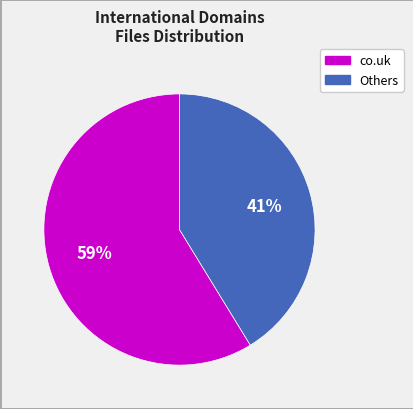

Count the number of slices in the pie.

2